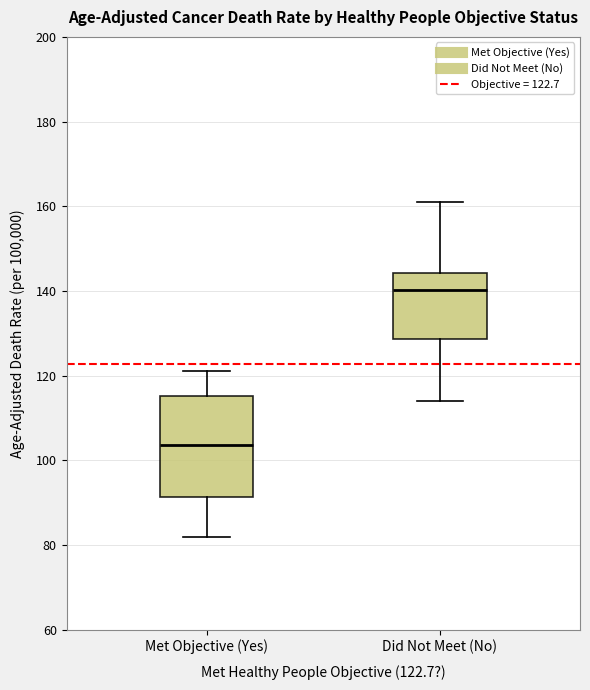

Reading left to right, read every box against the y-axis: the position of its median line, the range the box covers, and the ends of its whiskers. The values are not printed on the chart, so give them approximately, as read against the axis.

Met Objective (Yes): median 104, box 92 to 116, whiskers 82 to 122
Did Not Meet (No): median 140, box 128 to 144, whiskers 114 to 160